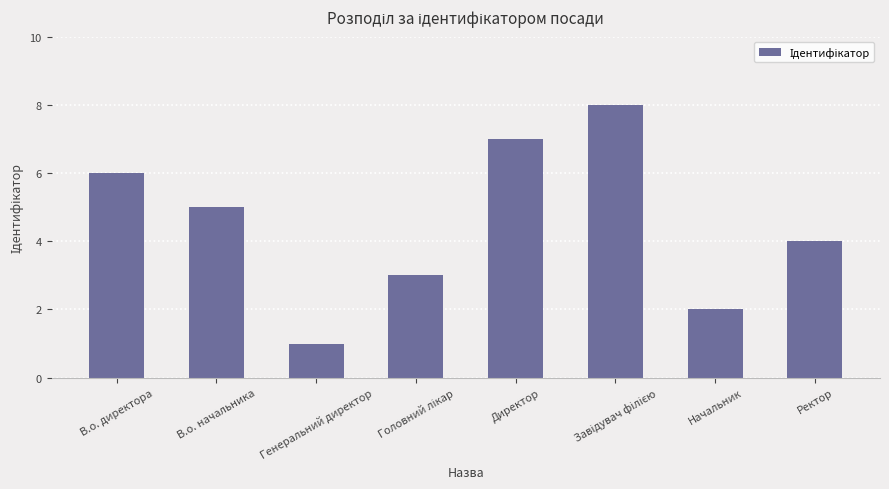

How many data points does each series have?

8